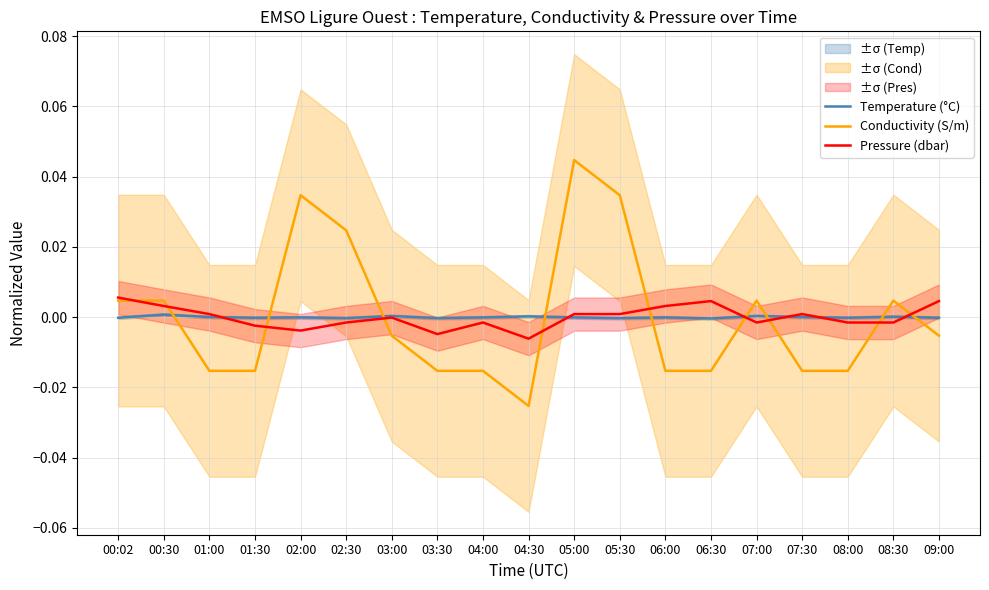

How many positive values does the Conductivity (S/m) series have?

8